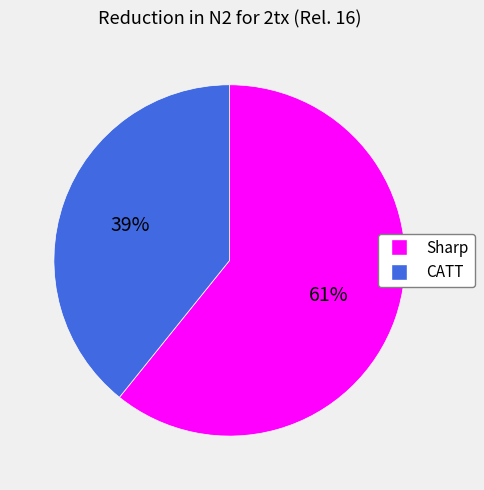

What is the largest slice in the pie chart?

Sharp